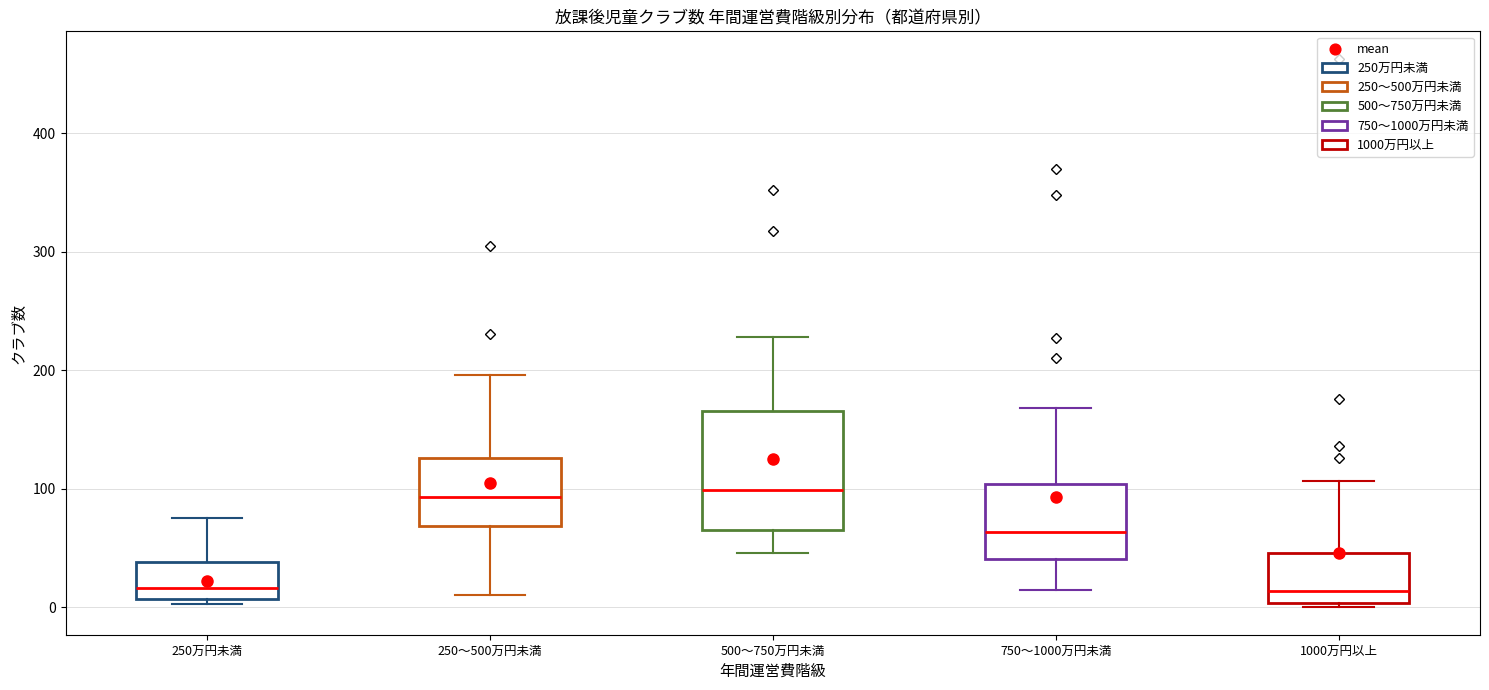

Where does the median line of the box for 1000万円以上 sit on the y-axis? The values are not printed on the chart, so give them approximately, as read against the axis.

10